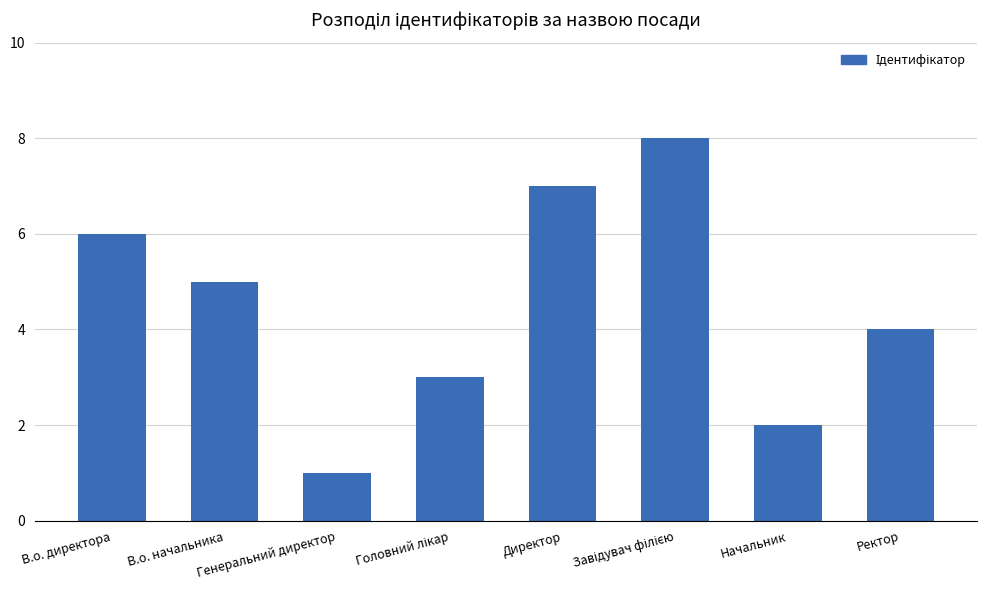

Which label corresponds to the smallest value in the chart?

Генеральний директор